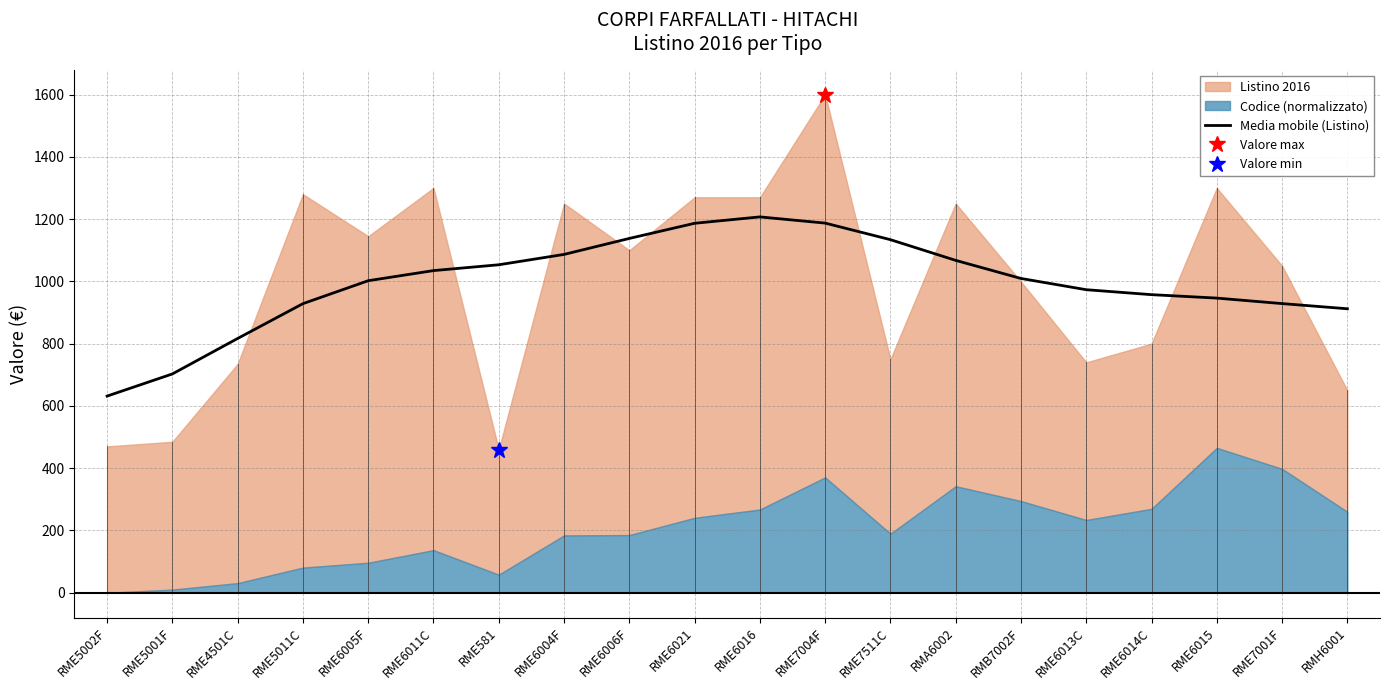

True or false: the data shows 1137.9 at RME6006F.

True